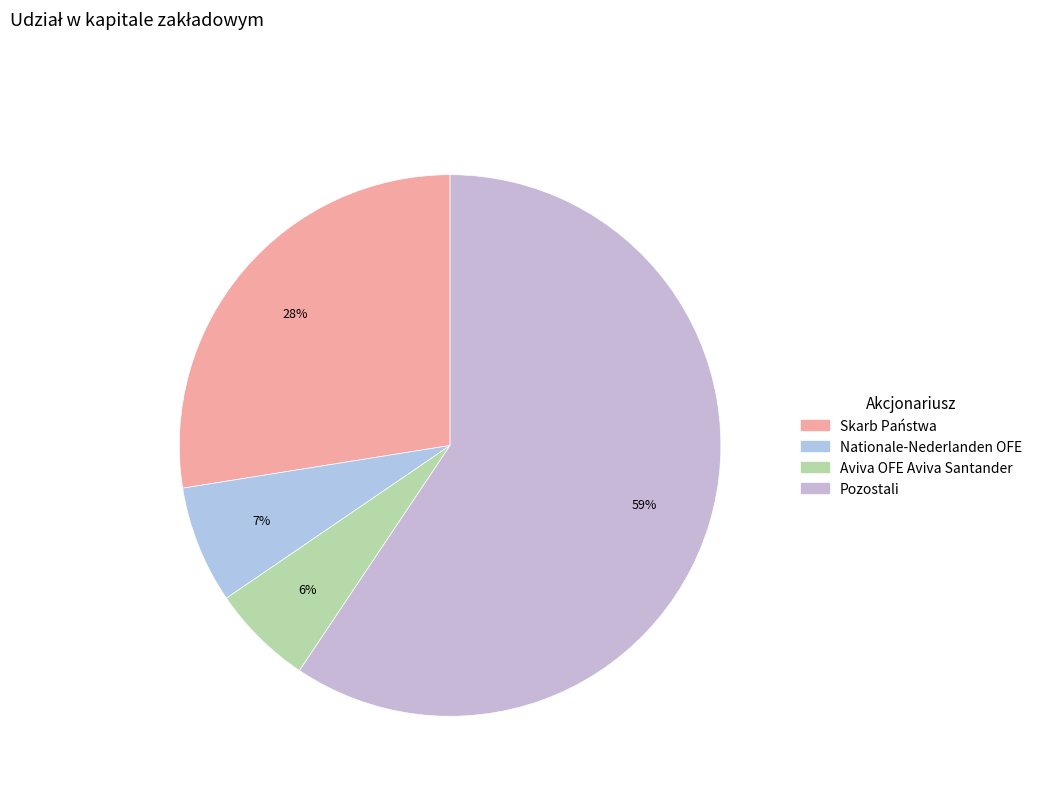

To the nearest percent, what is the difference between the Nationale-Nederlanden OFE and Pozostali slice percentages?

52%